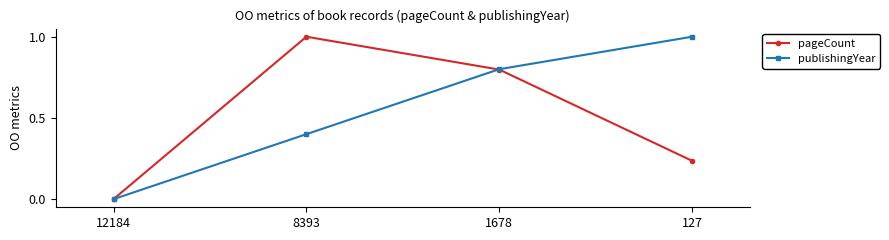

How many positive values does the publishingYear series have?

3